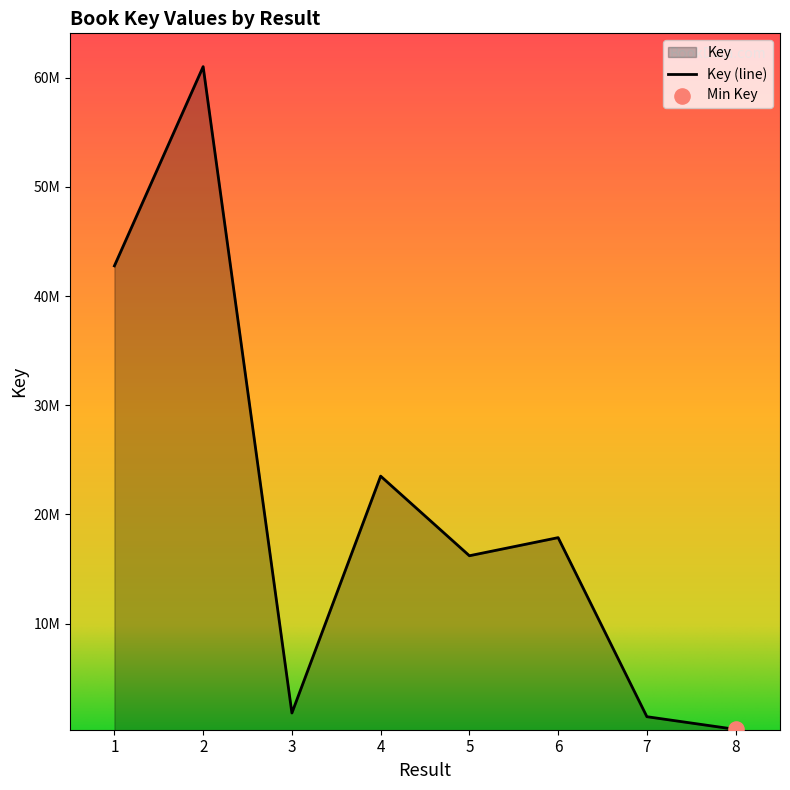

What is the ratio of the value at 1 to the value at 4?

1.8